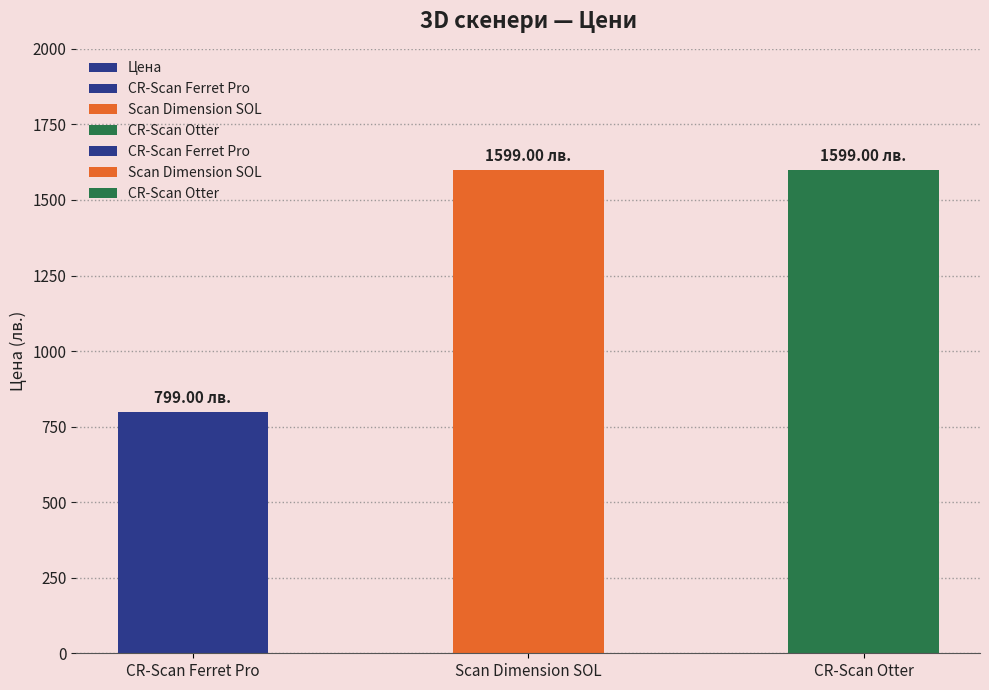

Is it true that the value at Scan Dimension SOL is 2822.9?

False